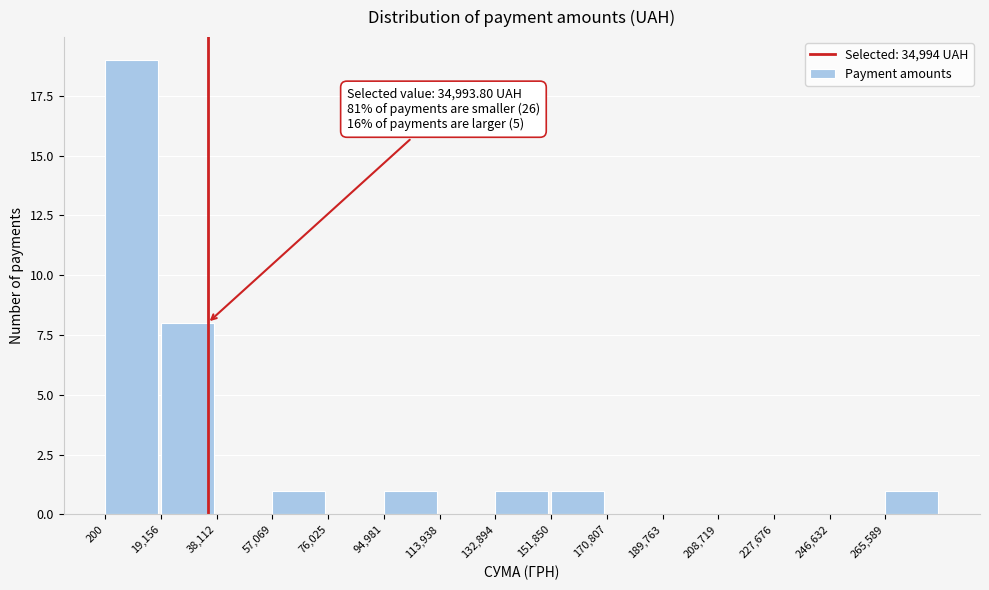

Which range on the x-axis has the tallest bar?

0 to 20000